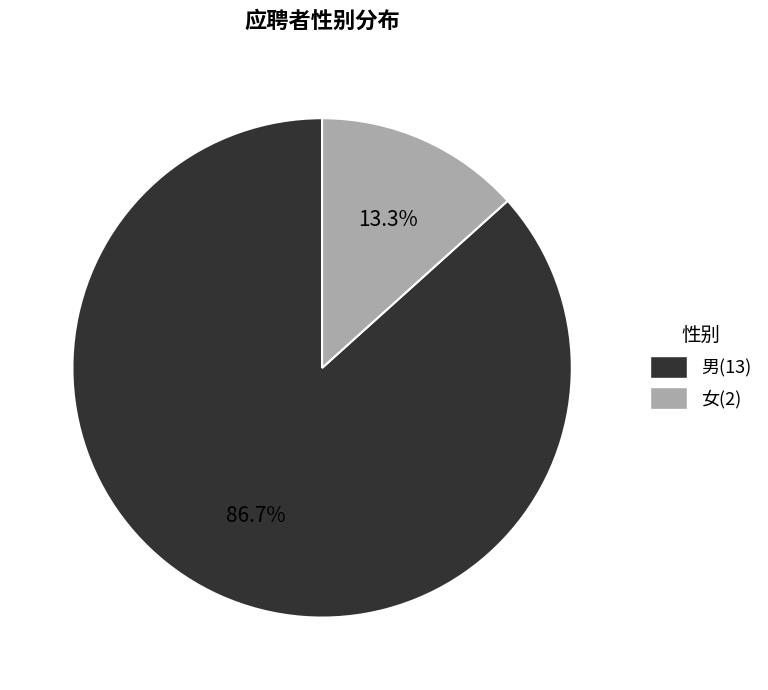

How many slices are in this pie chart?

2